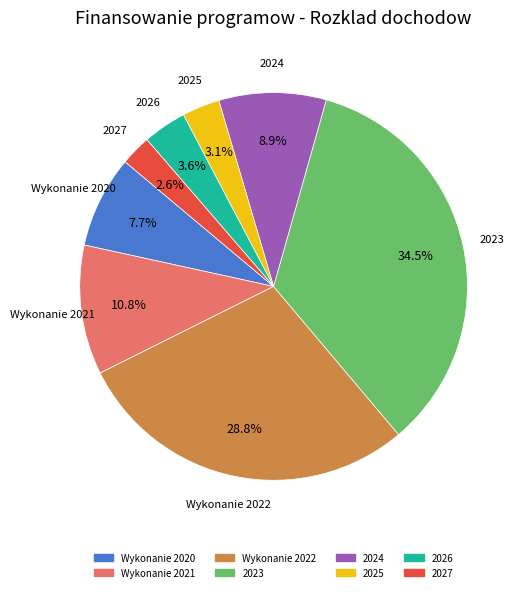

Is there a majority slice in this chart?

No